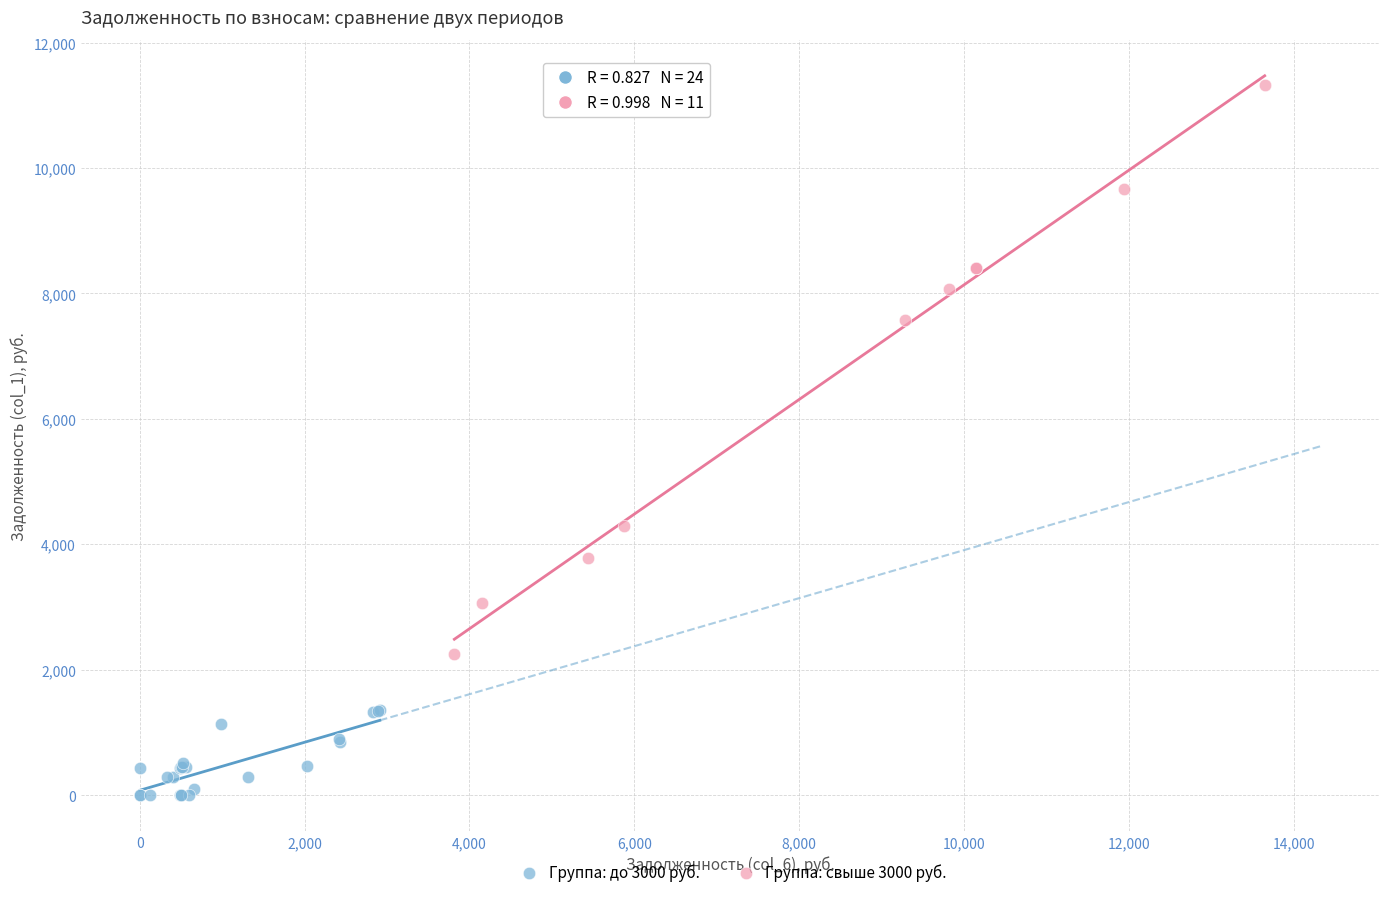

Which series contains the lowest Y value?

Группа: до 3000 руб.